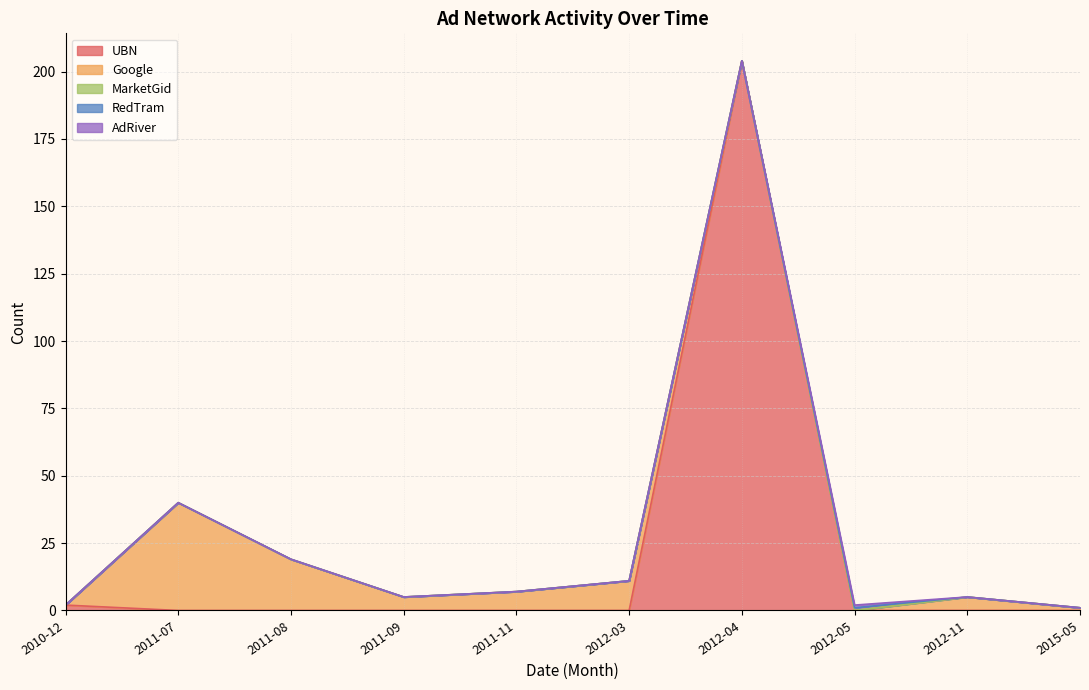

What is the label of the 1st point from the left?

2010-12